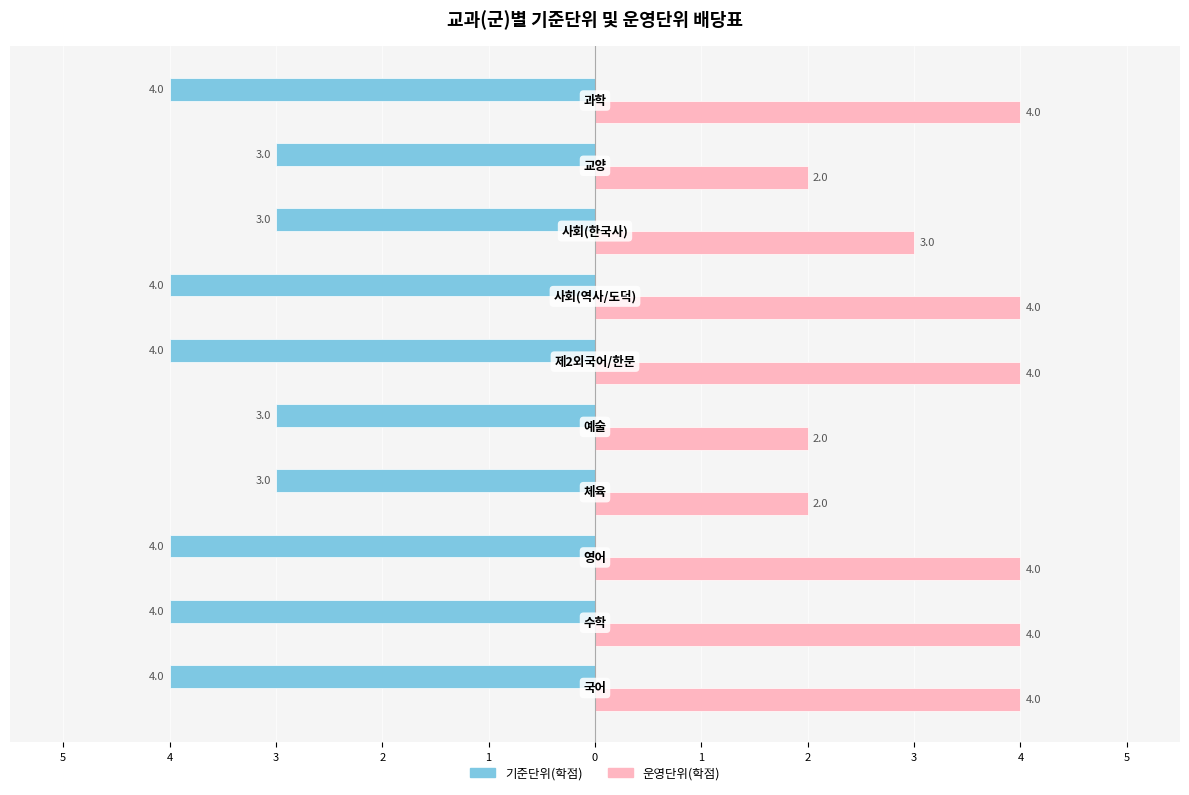

What are all the series names shown in the legend?

기준단위(학점), 운영단위(학점)